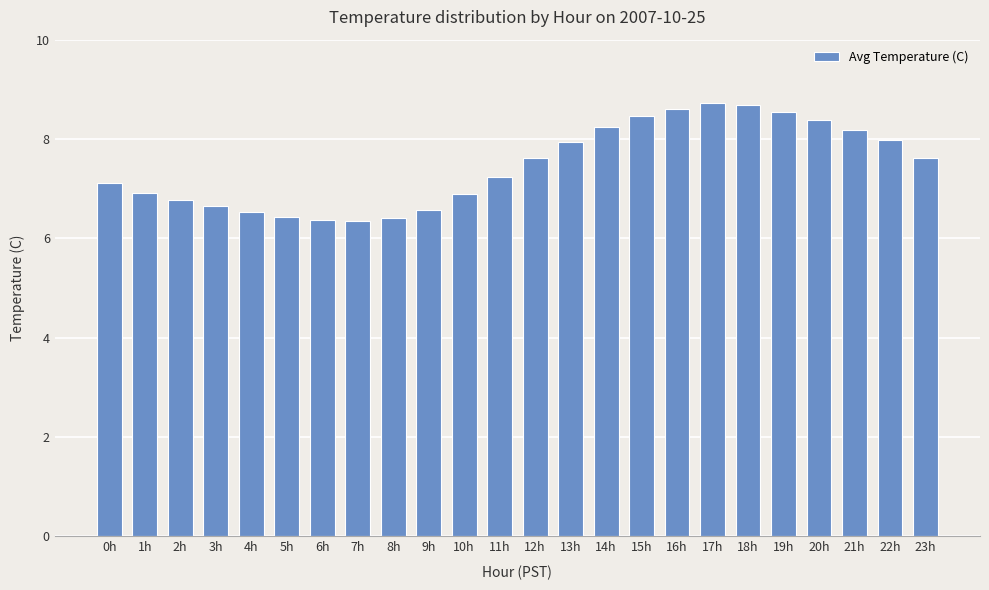

What is the greatest value displayed?

8.7